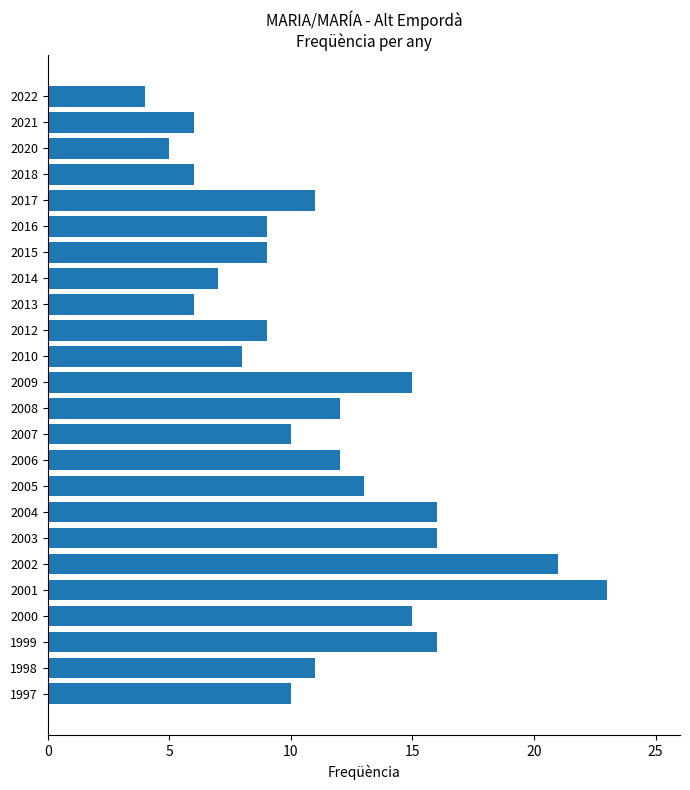

Reading bottom to top, list all the values displayed in this chart.

1997=10	1998=11	1999=16	2000=15	2001=23	2002=21	2003=16	2004=16	2005=13	2006=12	2007=10	2008=12	2009=15	2010=8	2012=9	2013=6	2014=7	2015=9	2016=9	2017=11	2018=6	2020=5	2021=6	2022=4